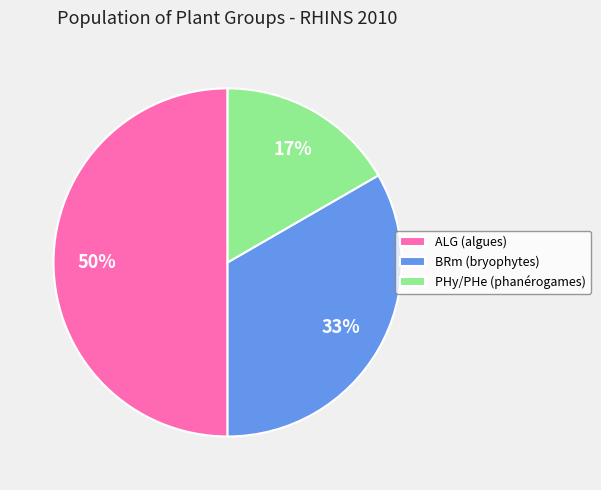

Does BRm (bryophytes) represent more than half of the total?

No